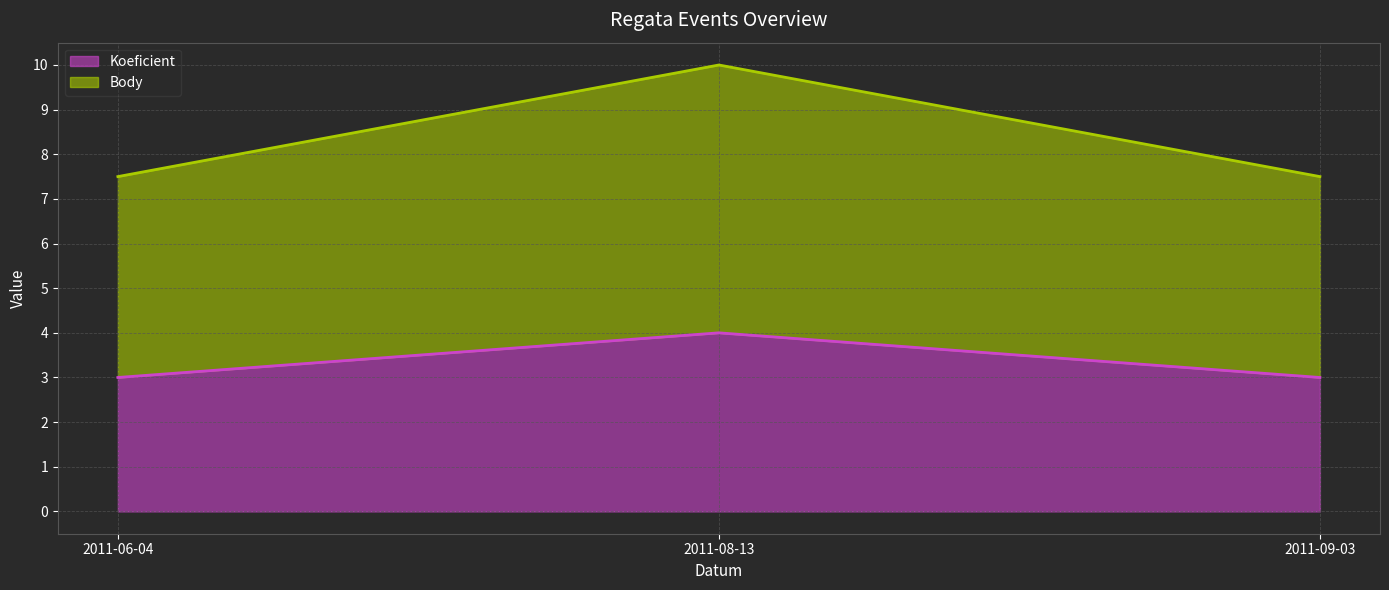

Which label corresponds to the smallest value in the chart?

2011-06-04